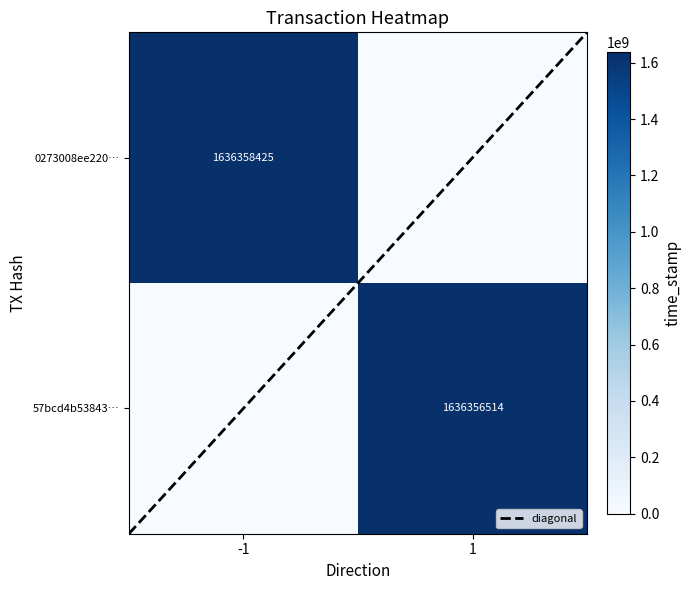

What is the difference between the highest and lowest values at 1?

1636356514